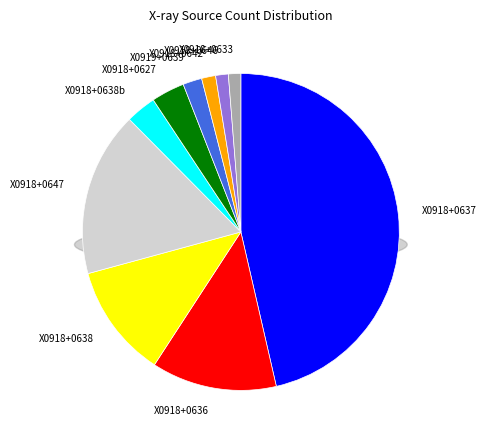

Between X091819.56+063746.8 and X091833.11+063340.5, which is larger?

X091819.56+063746.8